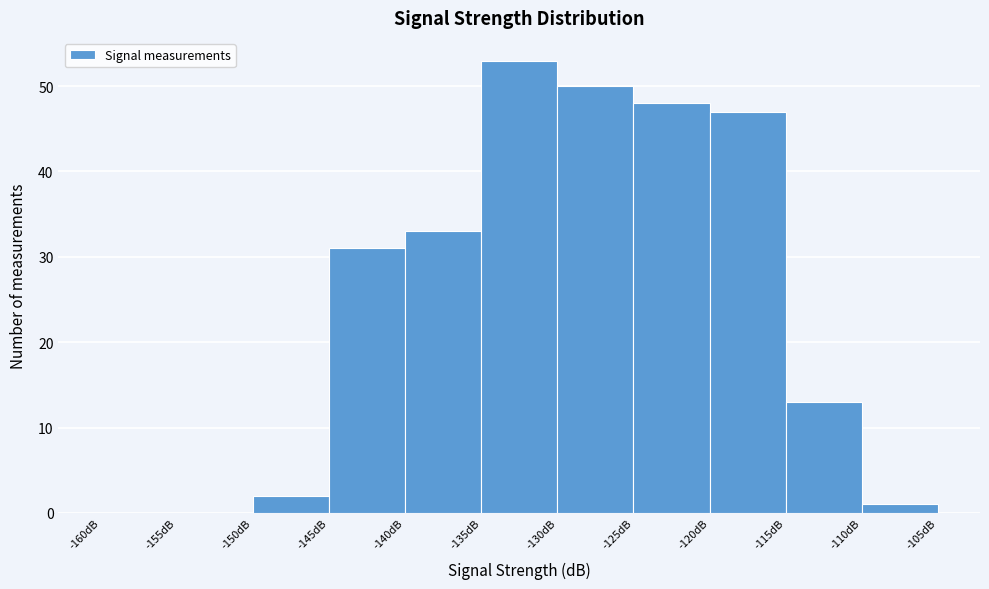

Over which range of the x-axis is the bar tallest?

-135 to -130